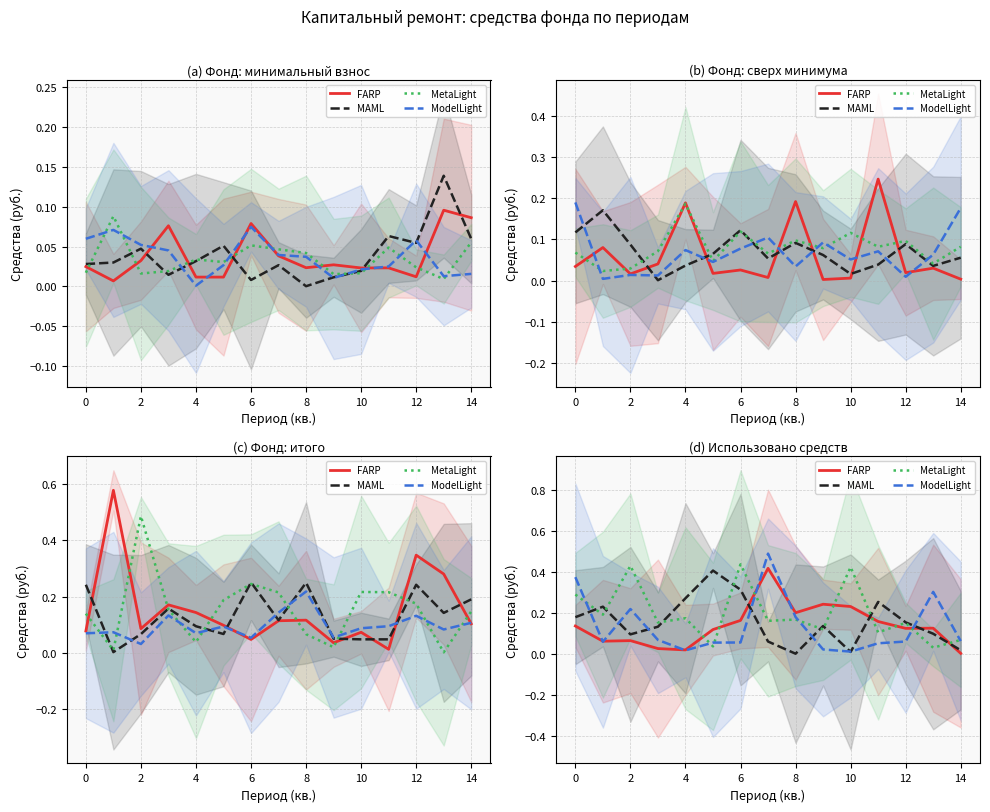

How many series are shown in this chart?

4